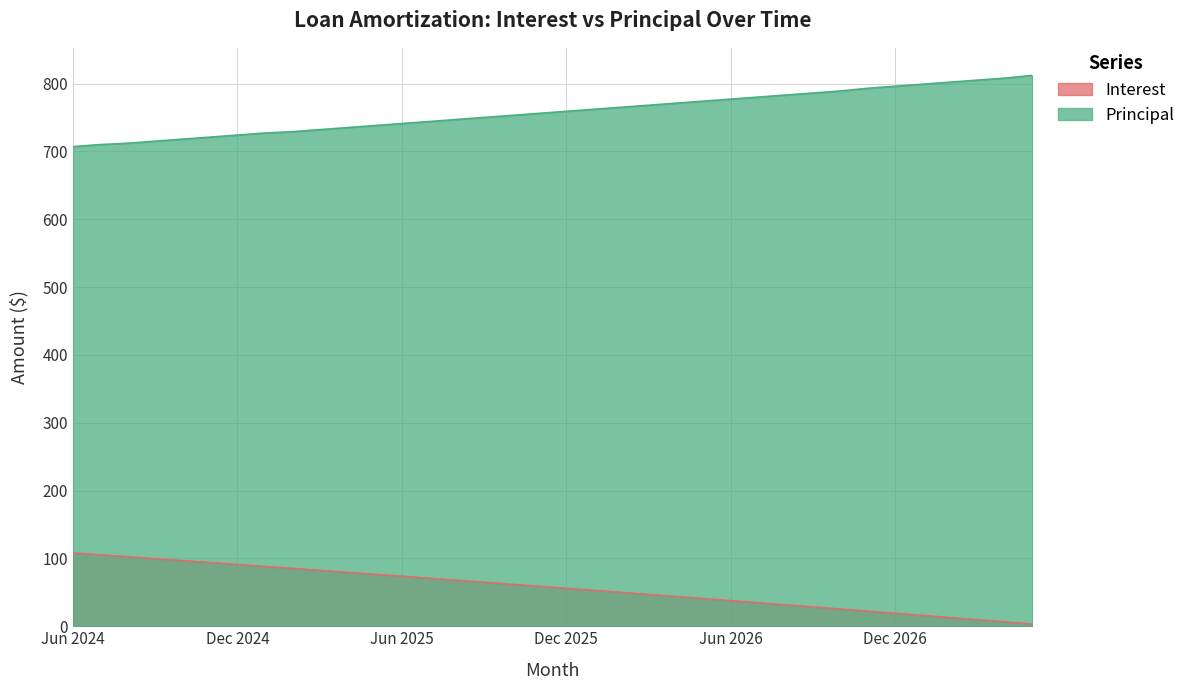

Rank the series at Jul 2026 from lowest to highest value.

Interest, Principal